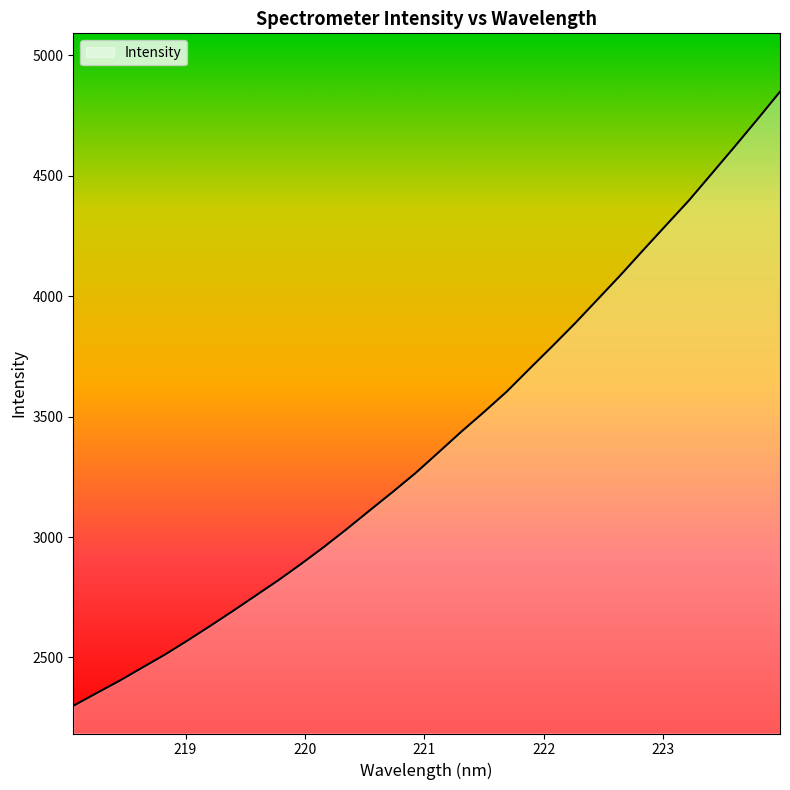

What is the difference between the maximum and minimum values?

2550.4